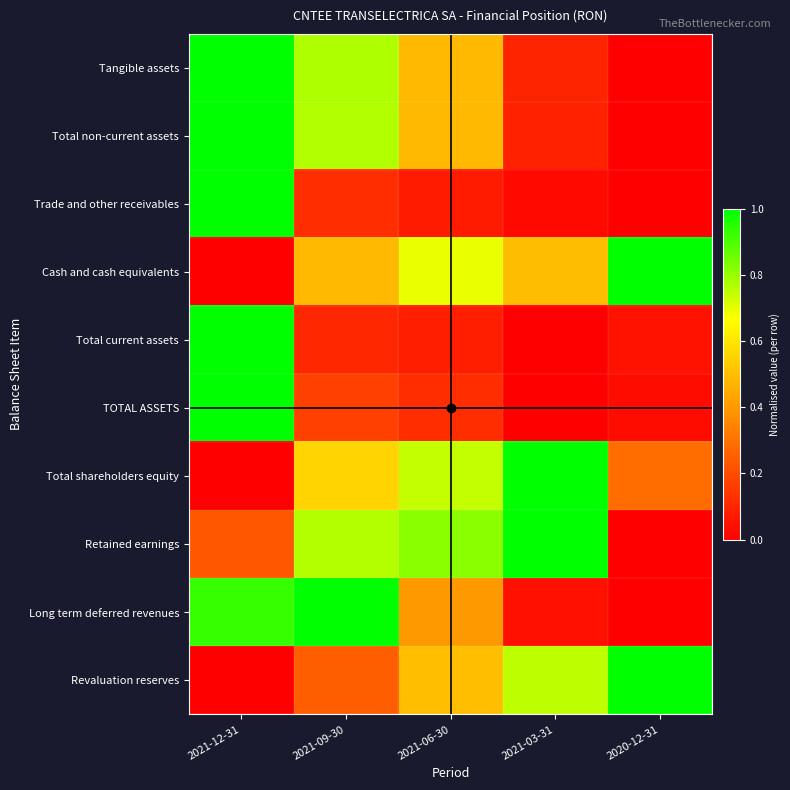

List the series in order of their peak value, lowest first.

Tangible assets, Total non-current assets, Trade and other receivables, Cash and cash equivalents, Total current assets, TOTAL ASSETS, Total shareholders equity, Retained earnings, Long term deferred revenues, Revaluation reserves